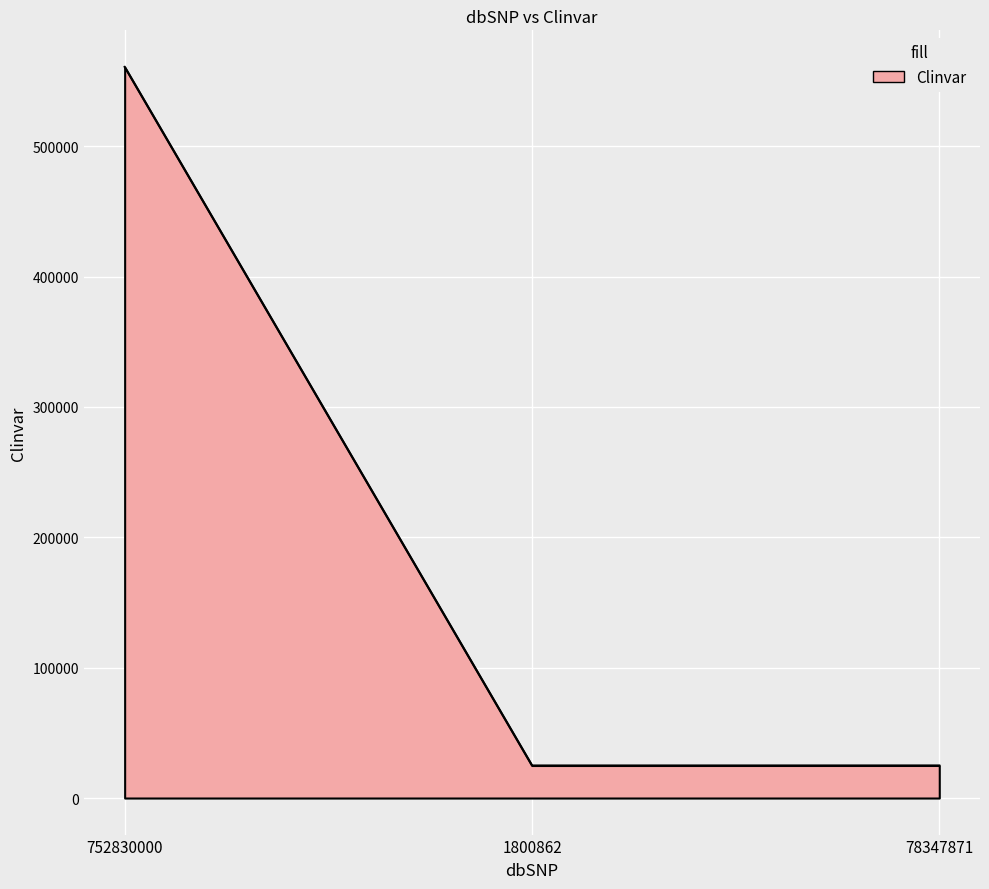

How many distinct data groups are displayed?

1